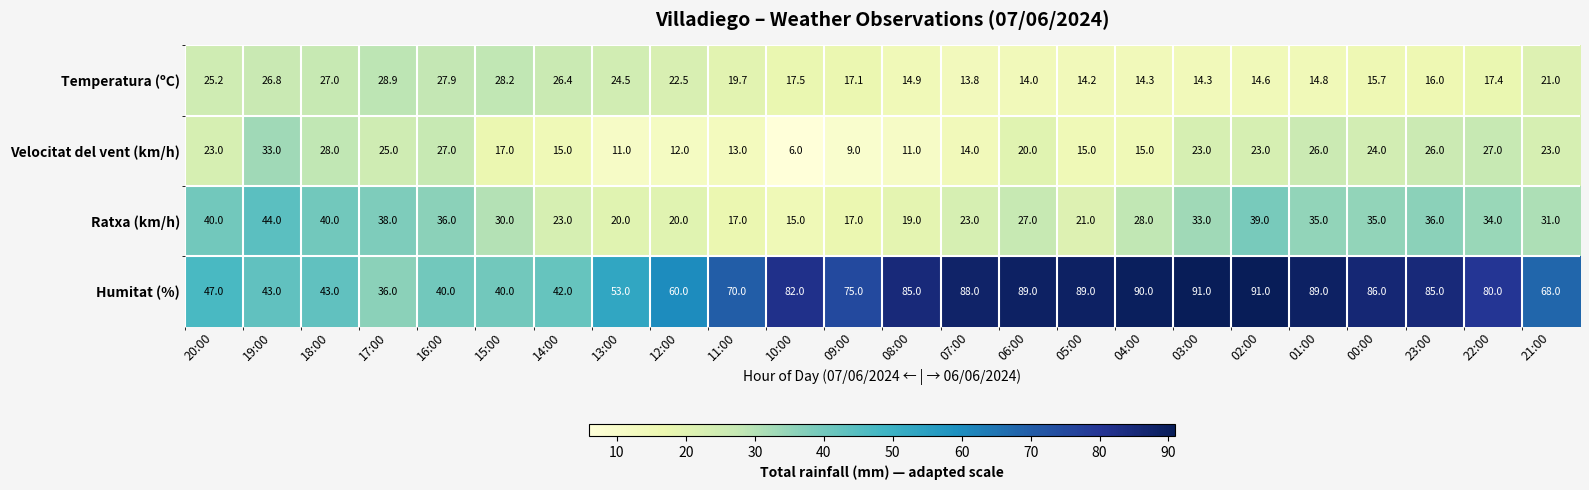

Rank the series at 00:00 from highest to lowest value.

Humitat (%), Ratxa (km/h), Velocitat del vent (km/h), Temperatura (ºC)